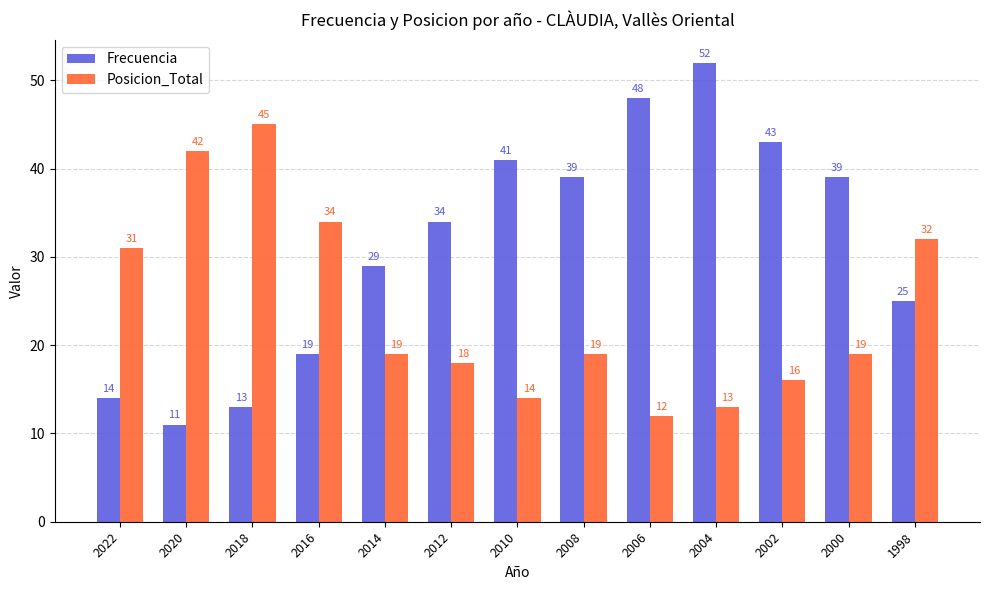

Which series changed the most between 2020 and 2012?

Posicion_Total